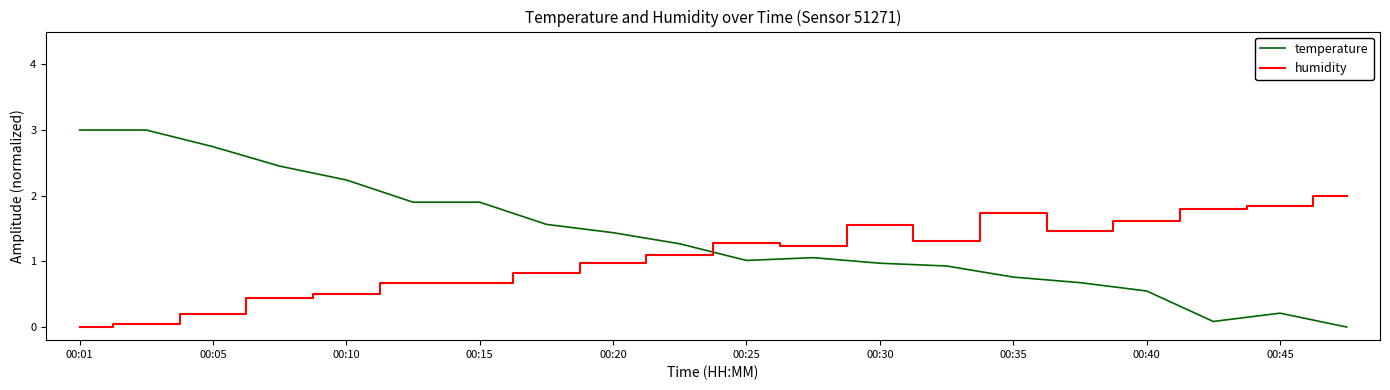

Which series has the widest spread of values?

temperature